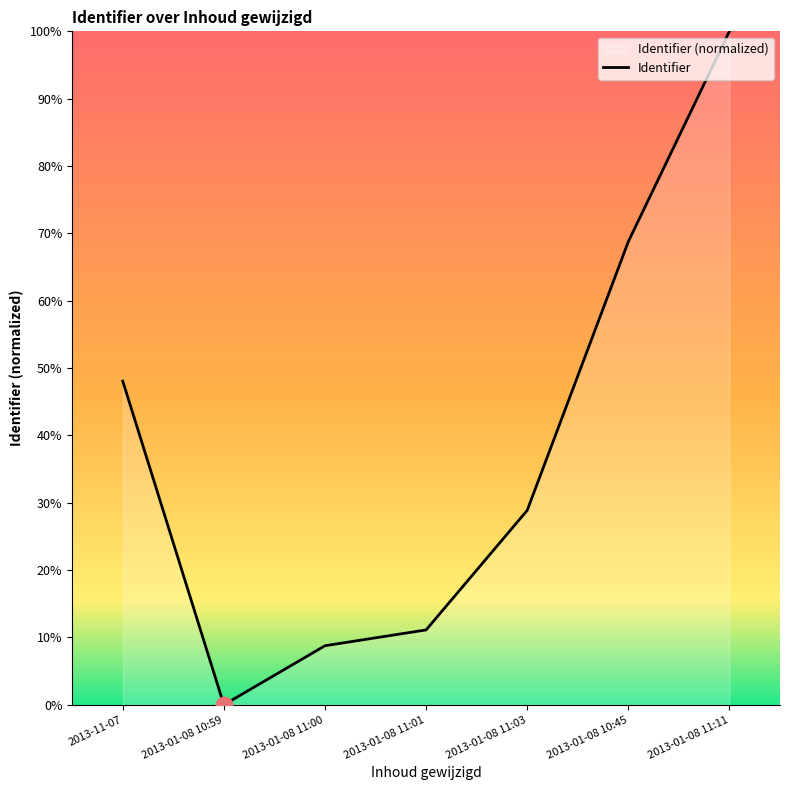

True or false: the data shows 66.5 at 2013-11-07.

False